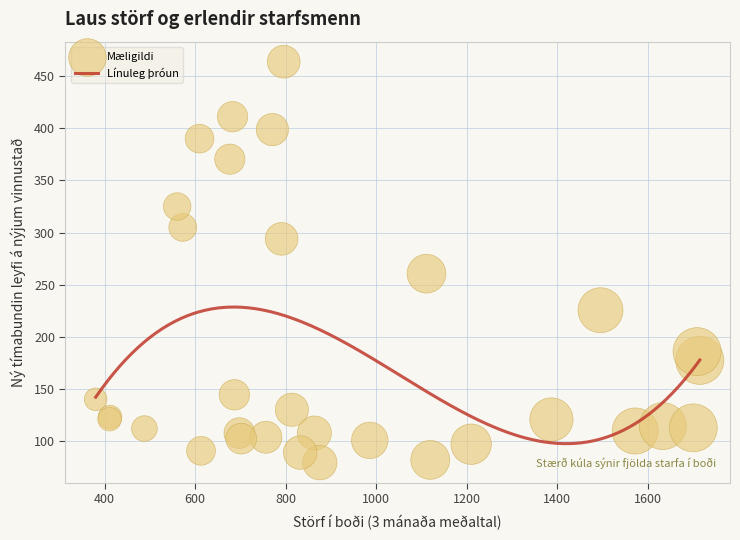

What Y value in the scatter plot is closest to 271?

260.7